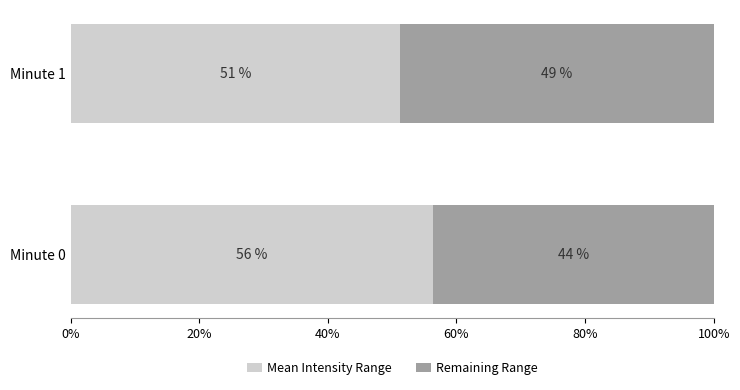

What is the difference between the maximum and minimum values in the Mean Intensity Range series?

5.1